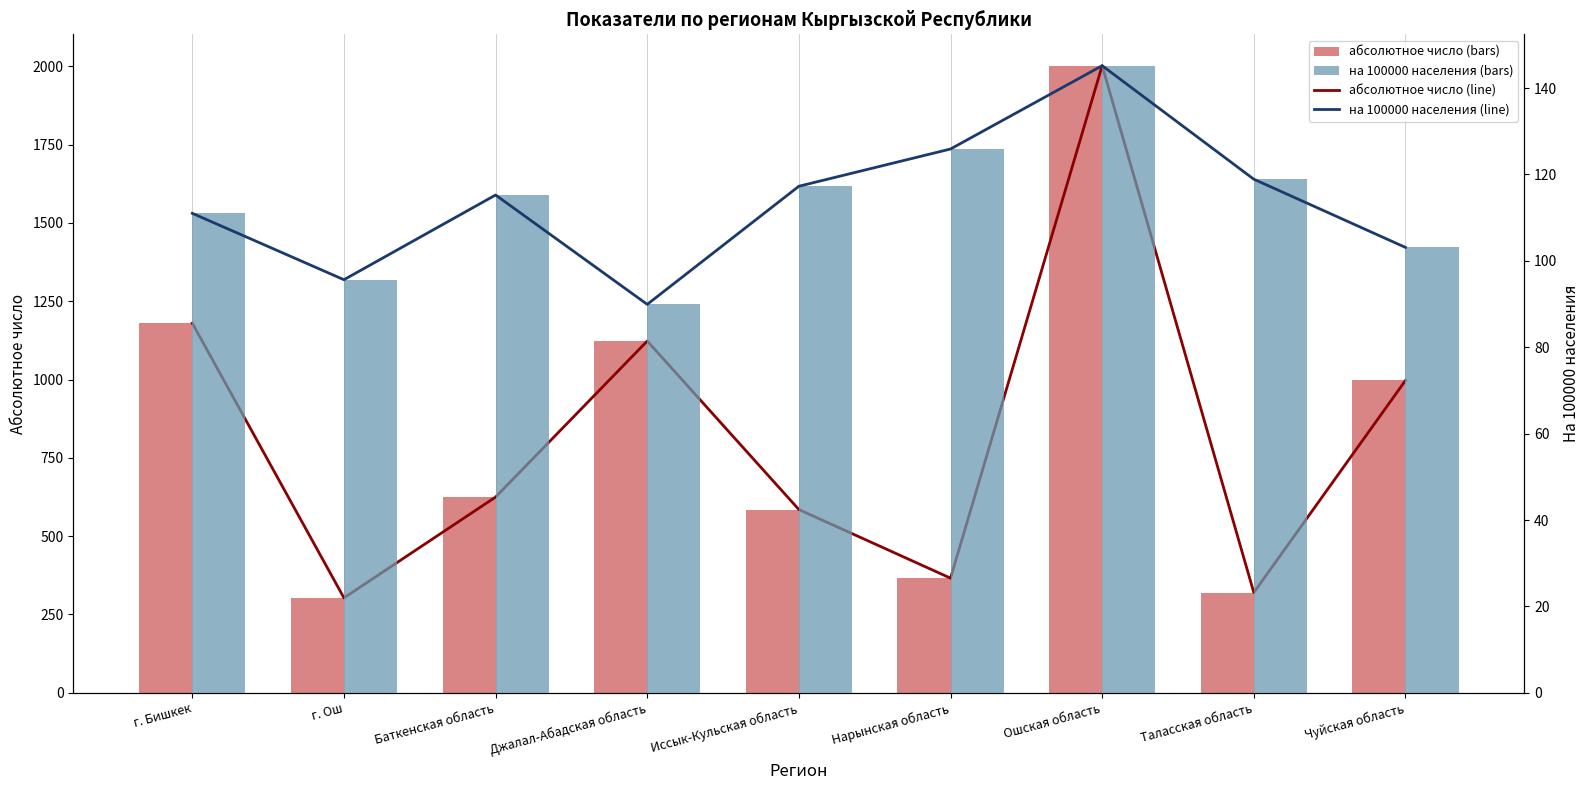

Rank the series at г. Бишкек from lowest to highest value.

на 100000 населения (line), на 100000 населения (bars), абсолютное число (line), абсолютное число (bars)